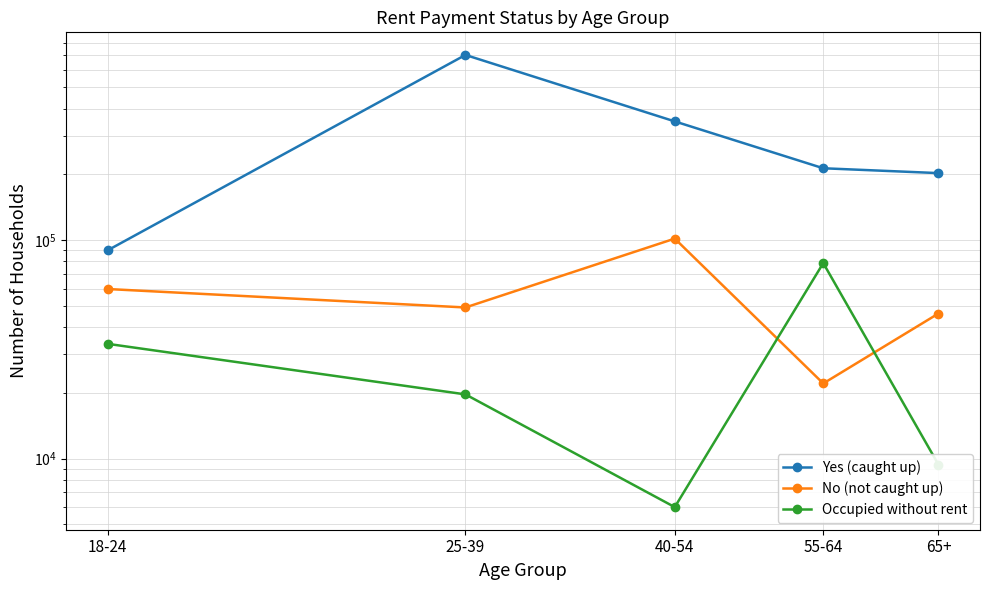

What is the difference between the Yes (caught up) values at 40-54 and 65+?

146832